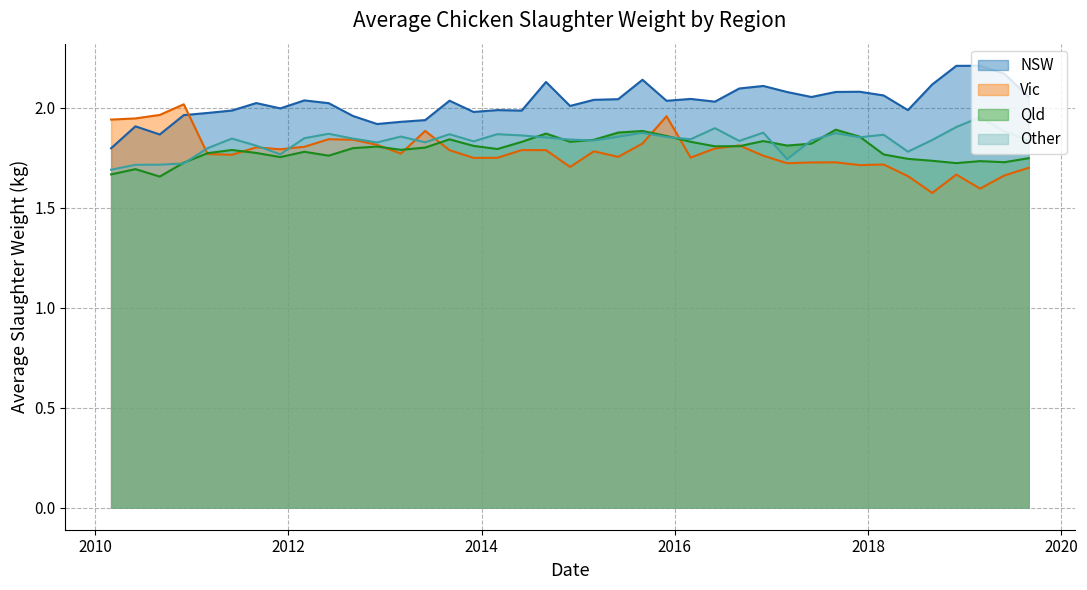

Reading right to left, extract all data points from this chart.

NSW: 2.1	2.2	2.2	2.2	2.1	2.0	2.1	2.1	2.1	2.1	2.1	2.1	2.1	2.0	2.0	2.0	2.1	2.0	2.0	2.0	2.1	2.0	2.0	2.0	2.0	1.9	1.9	1.9	2.0	2.0	2.0	2.0	2.0	2.0	2.0	2.0	1.9	1.9	1.8
Vic: 1.7	1.7	1.6	1.7	1.6	1.7	1.7	1.7	1.7	1.7	1.7	1.8	1.8	1.8	1.8	2.0	1.8	1.8	1.8	1.7	1.8	1.8	1.7	1.7	1.8	1.9	1.8	1.8	1.8	1.8	1.8	1.8	1.8	1.8	1.8	2.0	2.0	1.9	1.9
Qld: 1.7	1.7	1.7	1.7	1.7	1.7	1.8	1.9	1.9	1.8	1.8	1.8	1.8	1.8	1.8	1.9	1.9	1.9	1.8	1.8	1.9	1.8	1.8	1.8	1.8	1.8	1.8	1.8	1.8	1.8	1.8	1.8	1.8	1.8	1.8	1.7	1.7	1.7	1.7
Other: 1.8	1.9	2.0	1.9	1.8	1.8	1.9	1.9	1.9	1.8	1.7	1.9	1.8	1.9	1.8	1.9	1.9	1.9	1.8	1.8	1.9	1.9	1.9	1.8	1.9	1.8	1.9	1.8	1.8	1.9	1.8	1.8	1.8	1.8	1.8	1.7	1.7	1.7	1.7